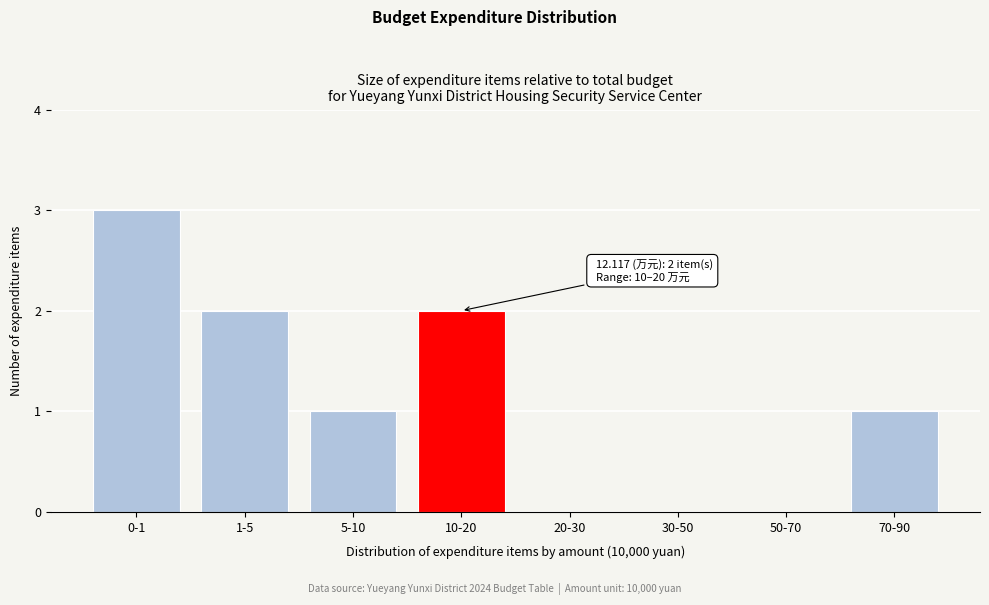

Reading right to left, transcribe all the data shown in this chart.

70-90=1	50-70=0	30-50=0	20-30=0	10-20=2	5-10=1	1-5=2	0-1=3